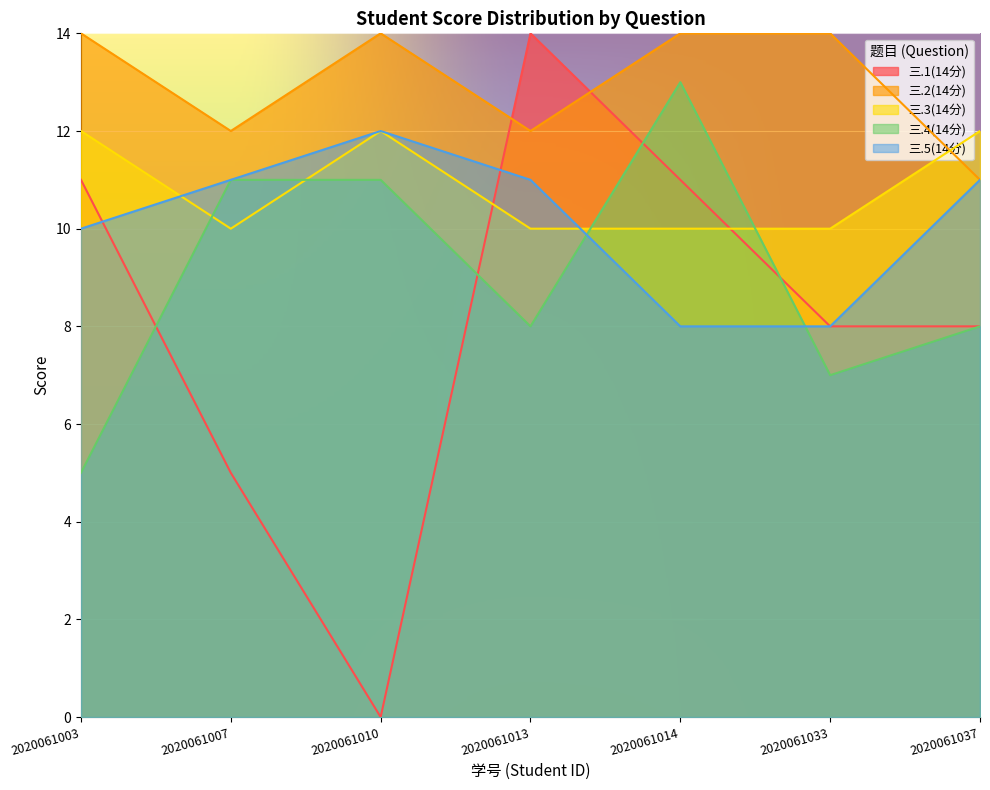

The 三.5(14分) series shows 11 at 2020061037. True or false?

True